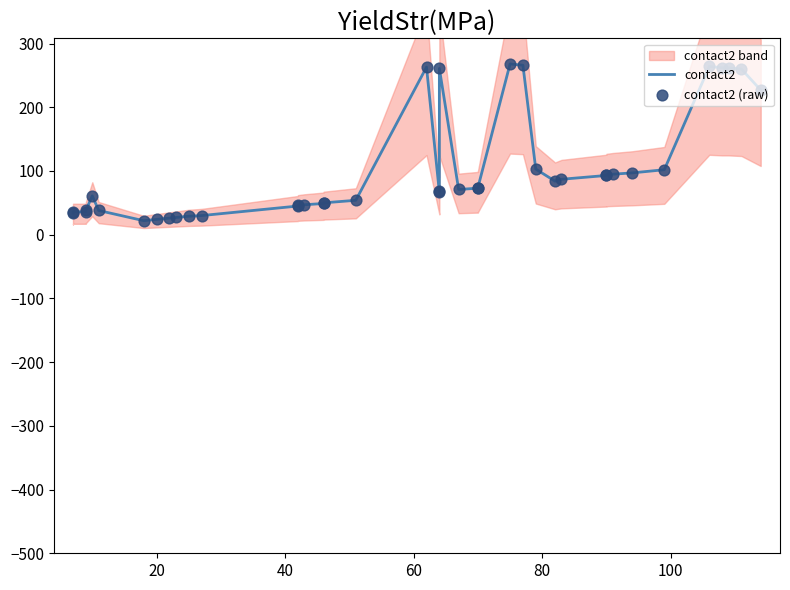

Which series has the largest Y range (max minus min)?

contact2